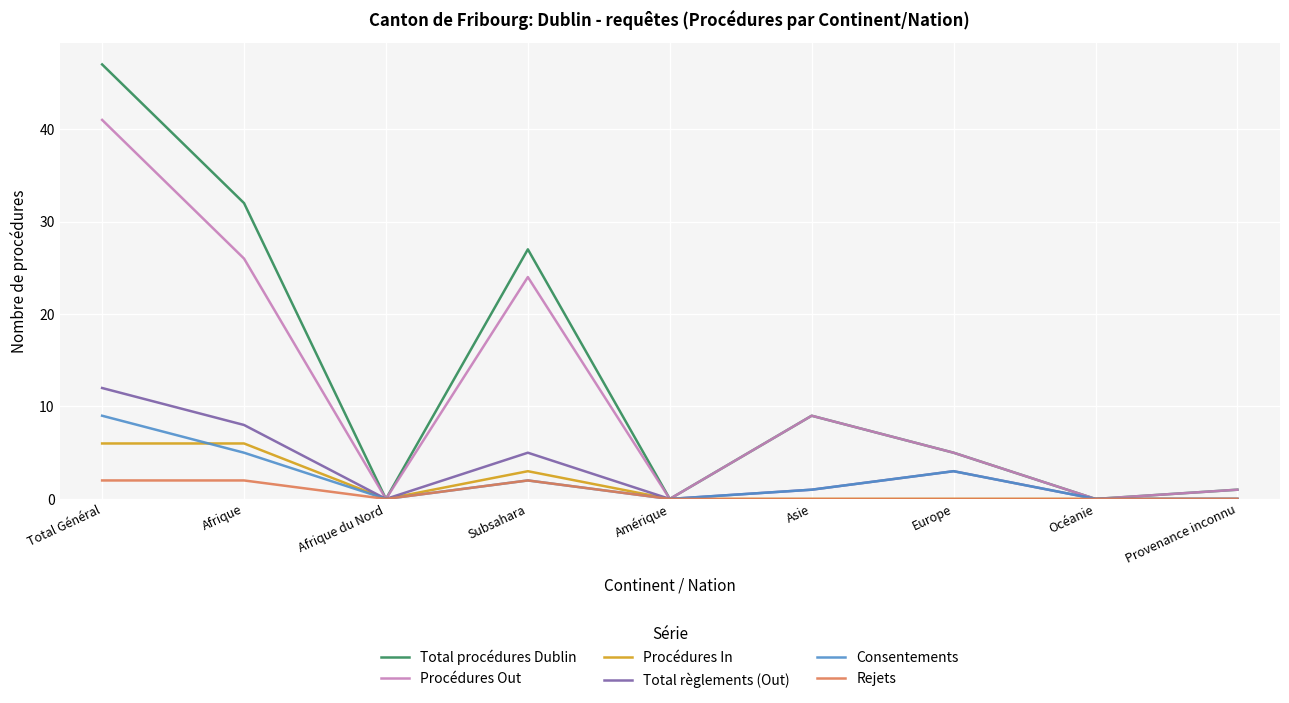

Is it true that Total règlements (Out) equals 12 at Total Général?

True